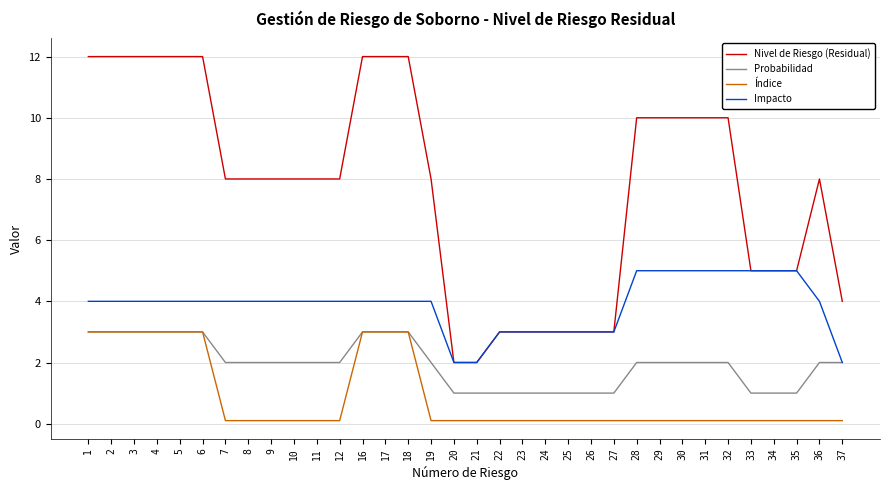

How many Probabilidad values are between 1 and 3?

34